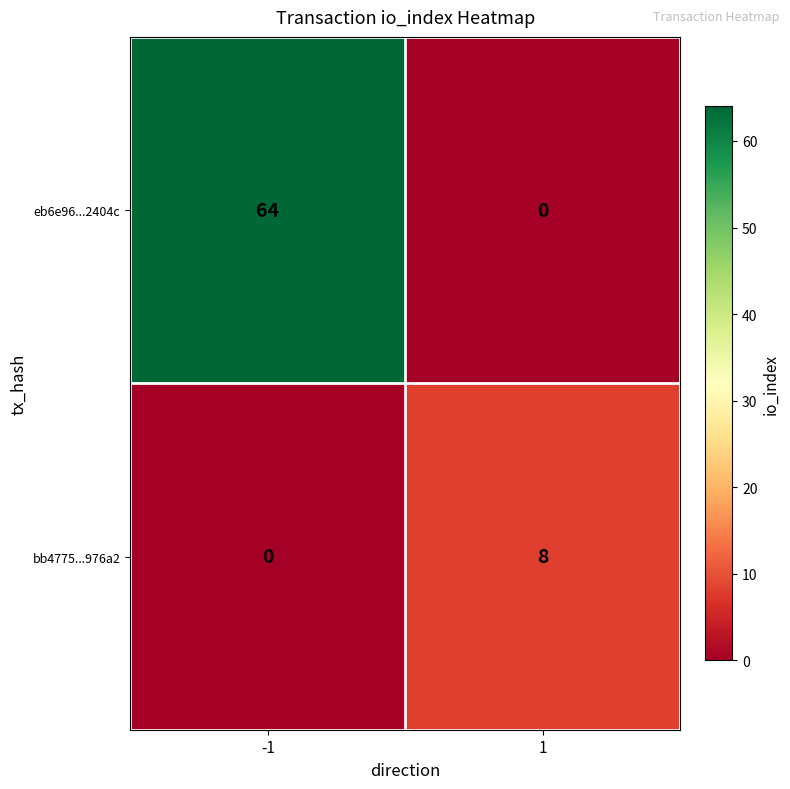

Reading left to right, what are all the values shown in this chart?

eb6e96...2404c: -1=64	1=0
bb4775...976a2: -1=0	1=8